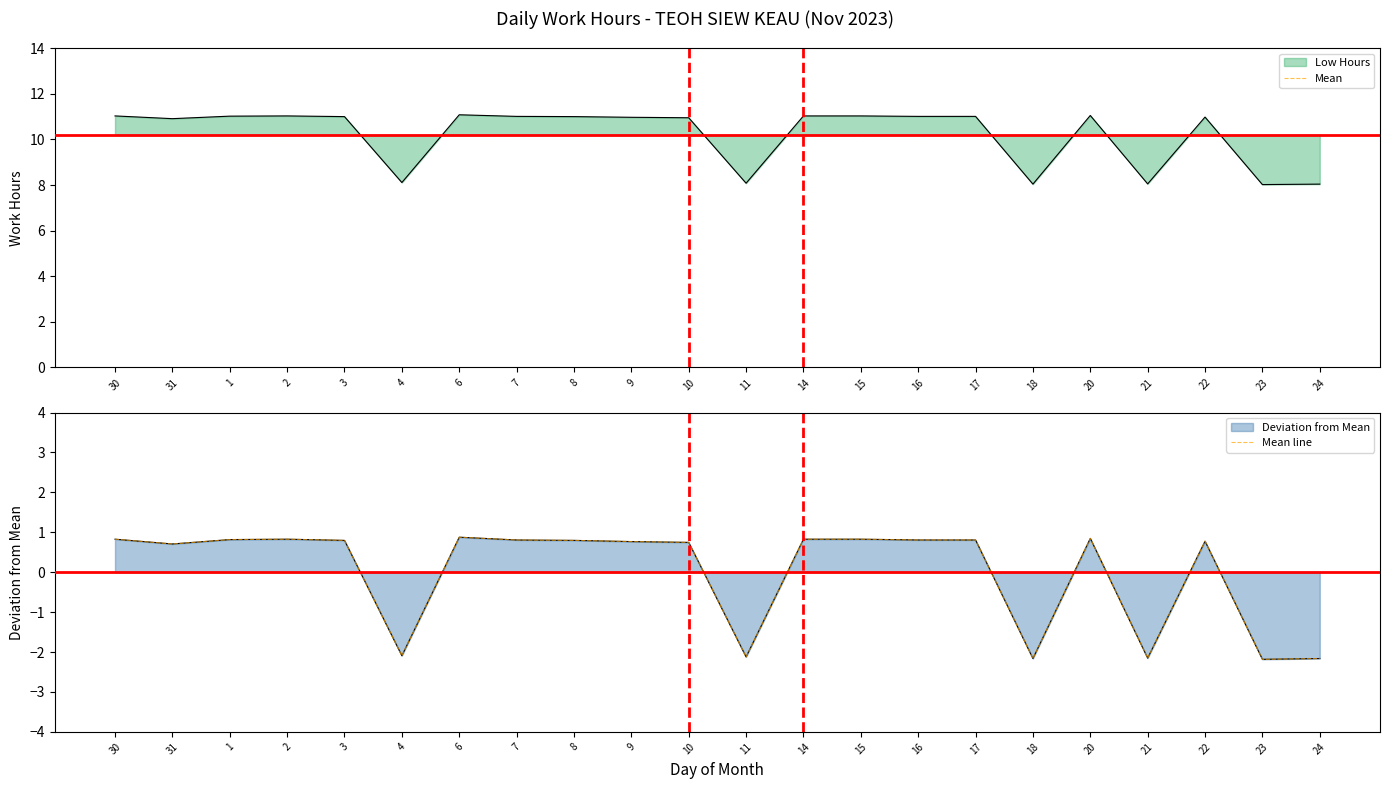

Where is the first local maximum for Mean line?

2